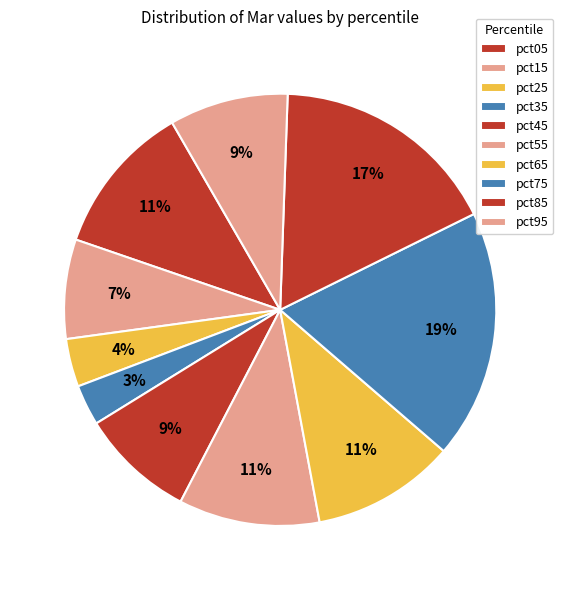

How many segments does this pie chart have?

10